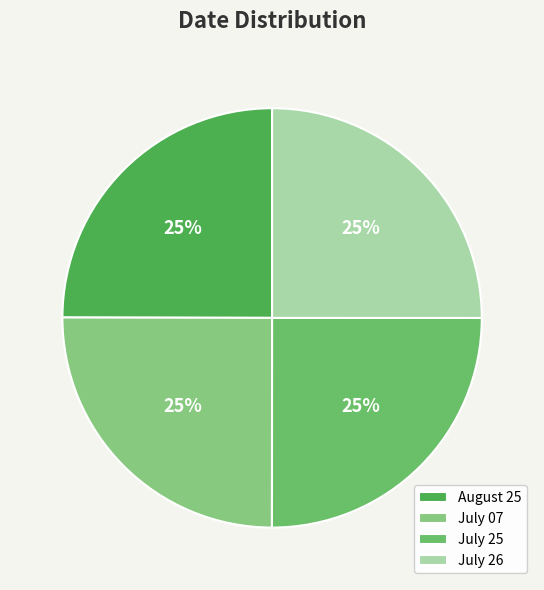

How many slices are in this pie chart?

4